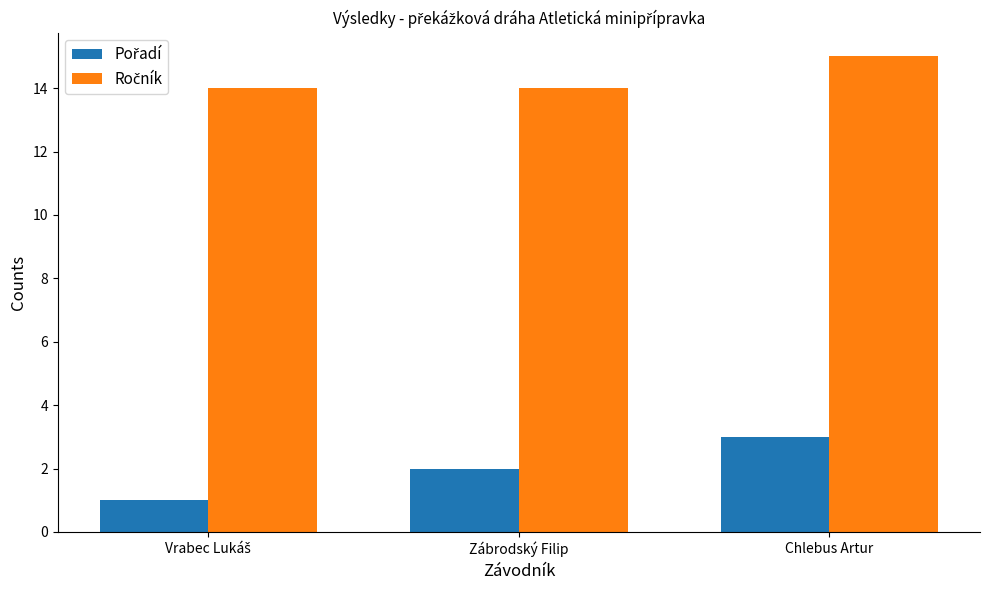

What is the greatest value displayed?

15